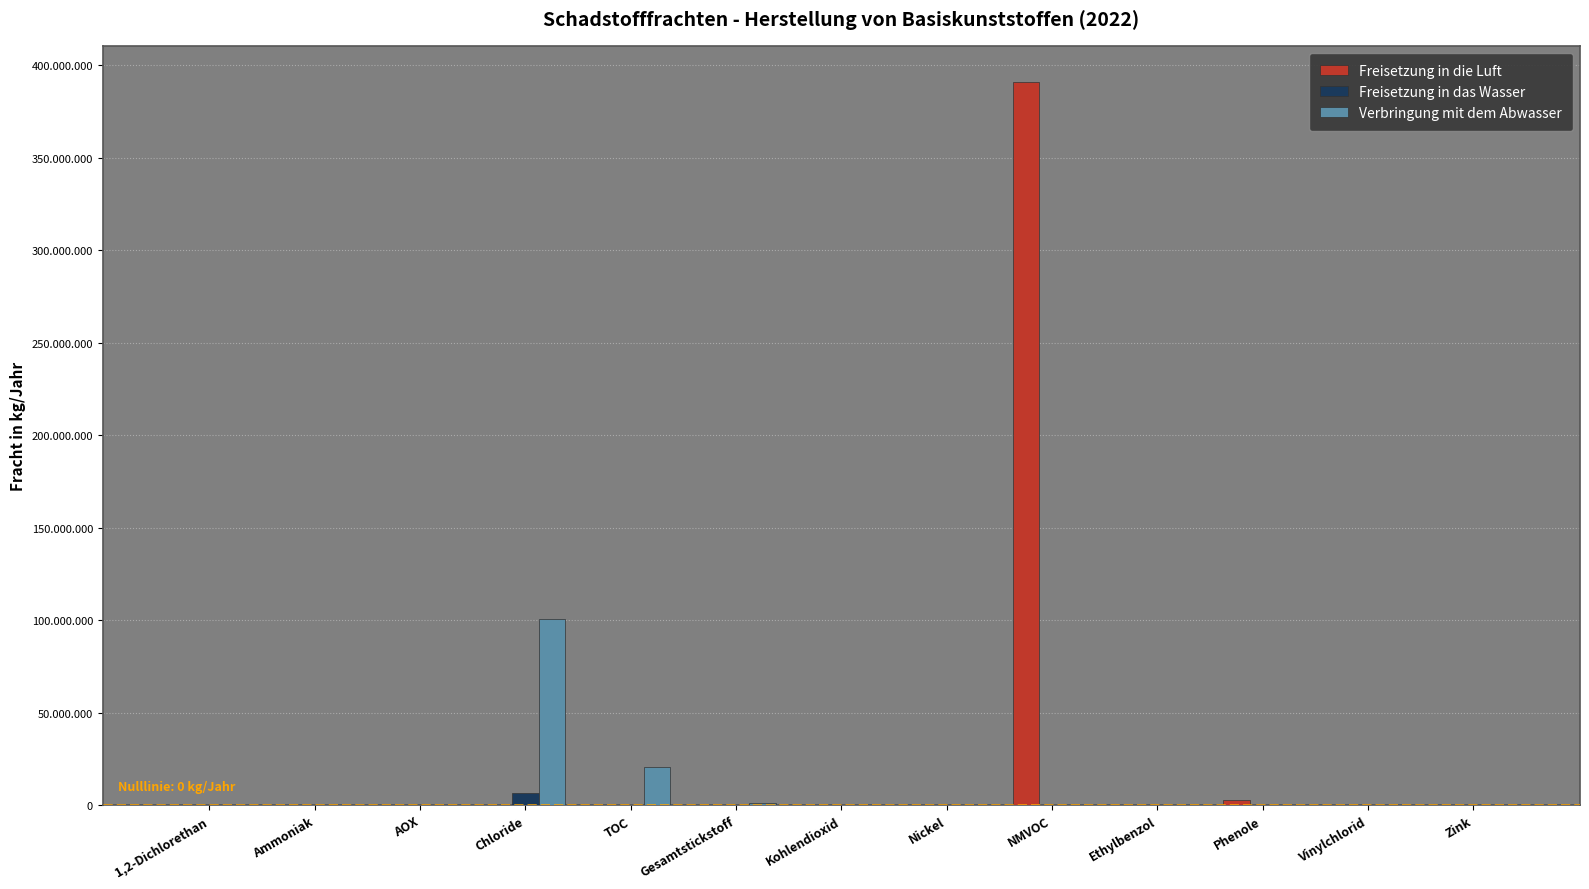

Is it true that Freisetzung in das Wasser equals 0 at Ammoniak?

True